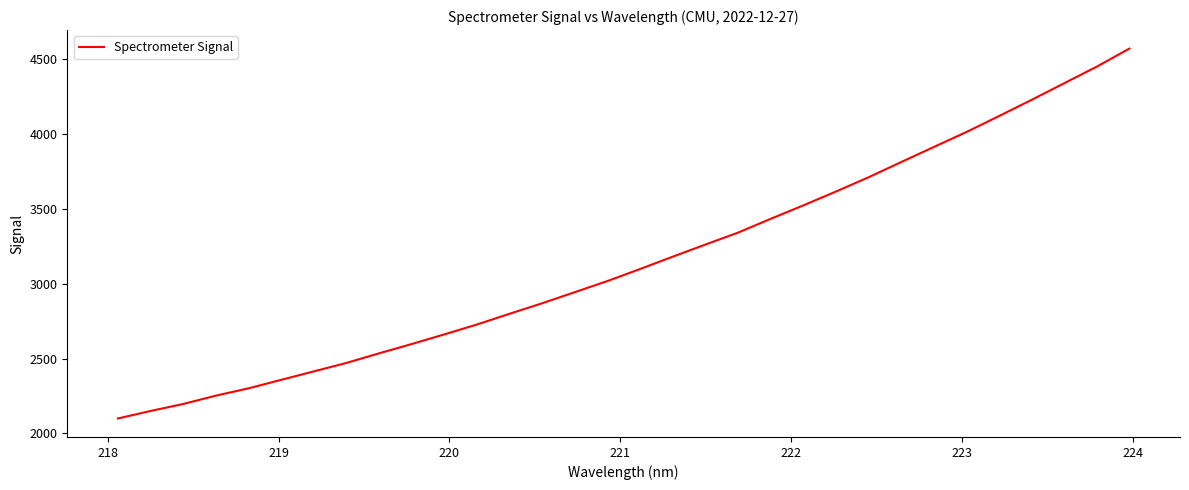

What is the minimum value shown in the chart?

2099.9